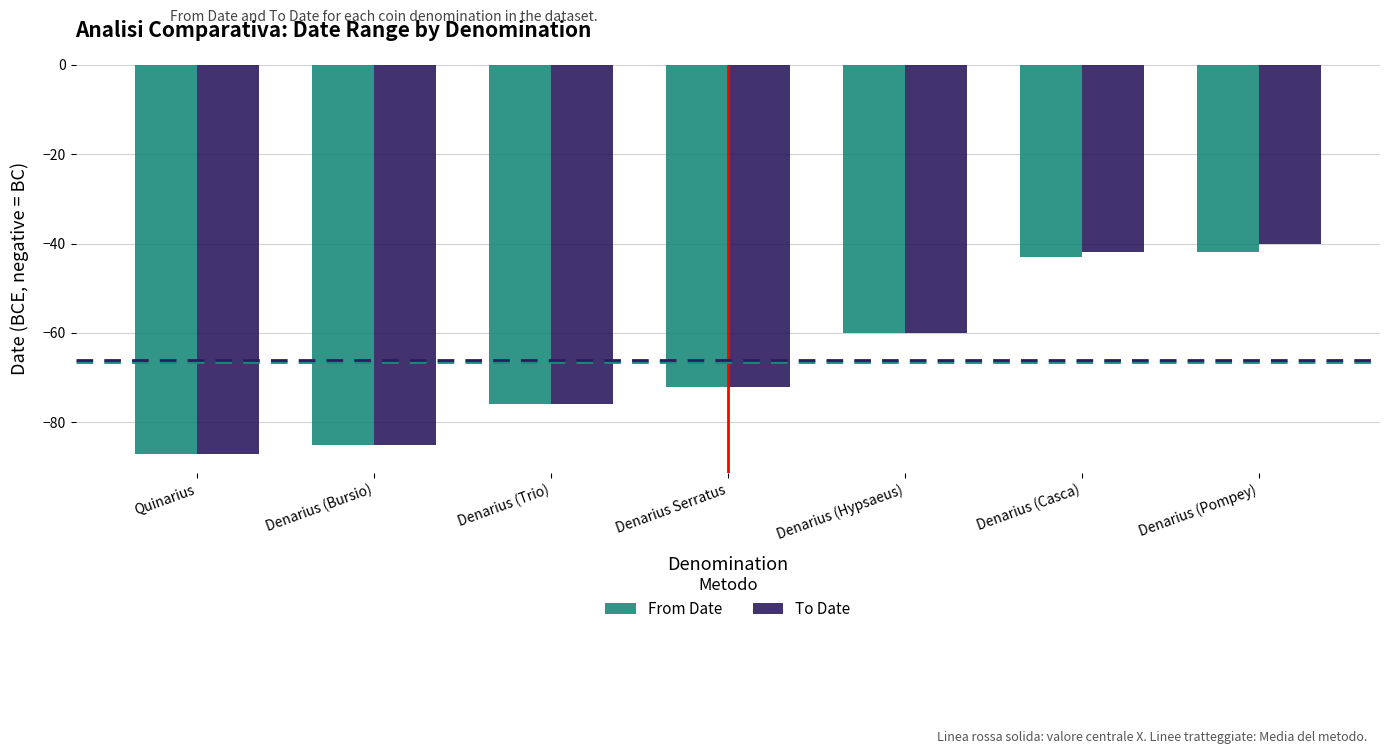

Reading right to left, what are all the values shown in this chart?

From Date: Denarius (Pompey)=-42	Denarius (Casca)=-43	Denarius (Hypsaeus)=-60	Denarius Serratus=-72	Denarius (Trio)=-76	Denarius (Bursio)=-85	Quinarius=-87
To Date: Denarius (Pompey)=-40	Denarius (Casca)=-42	Denarius (Hypsaeus)=-60	Denarius Serratus=-72	Denarius (Trio)=-76	Denarius (Bursio)=-85	Quinarius=-87